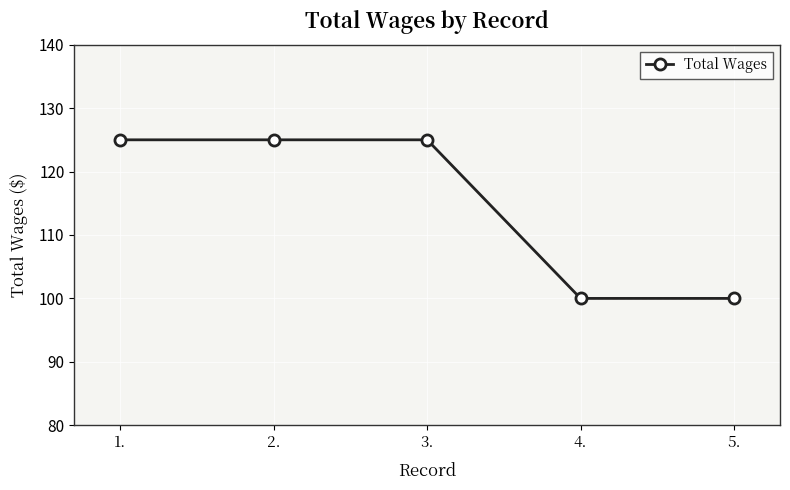

What is the change in value from 3. to 4.?

-25